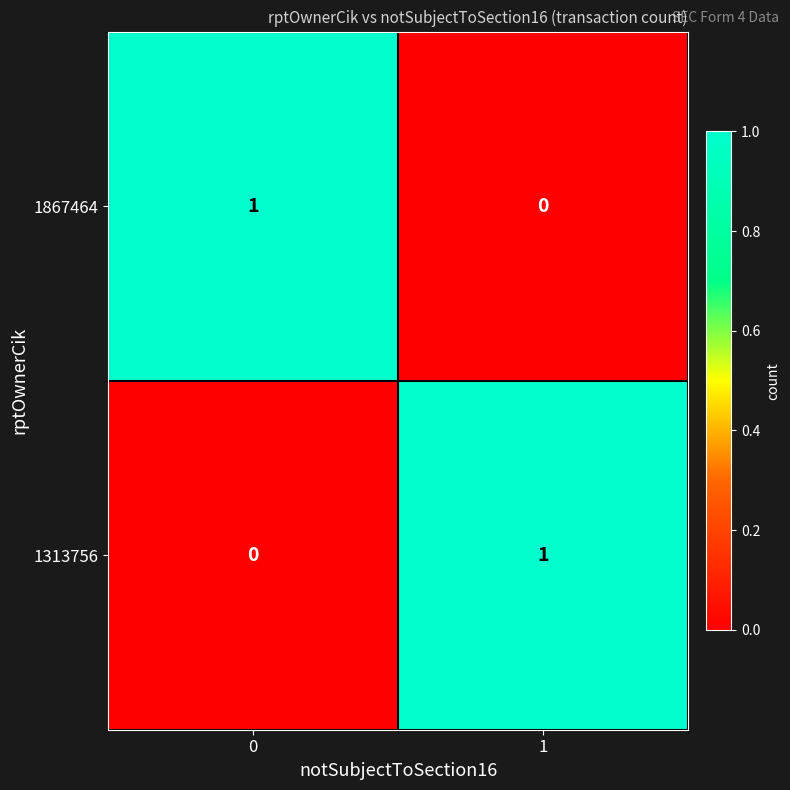

Rank the categories by 1867464 value from highest to lowest.

0, 1